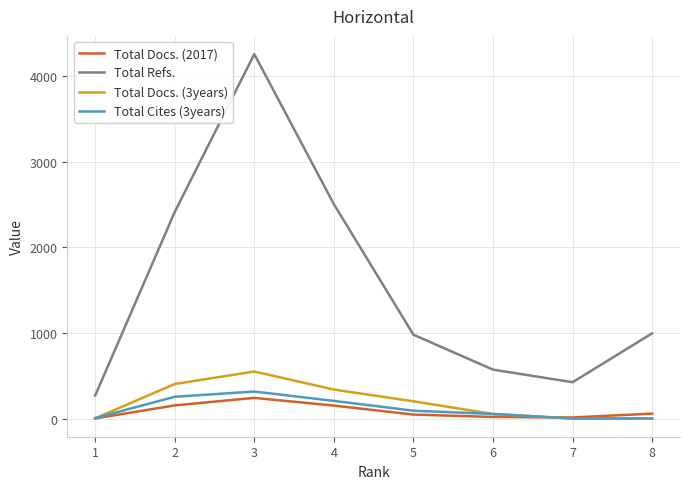

True or false: Total Refs. and Total Docs. (2017) intersect in this chart.

False